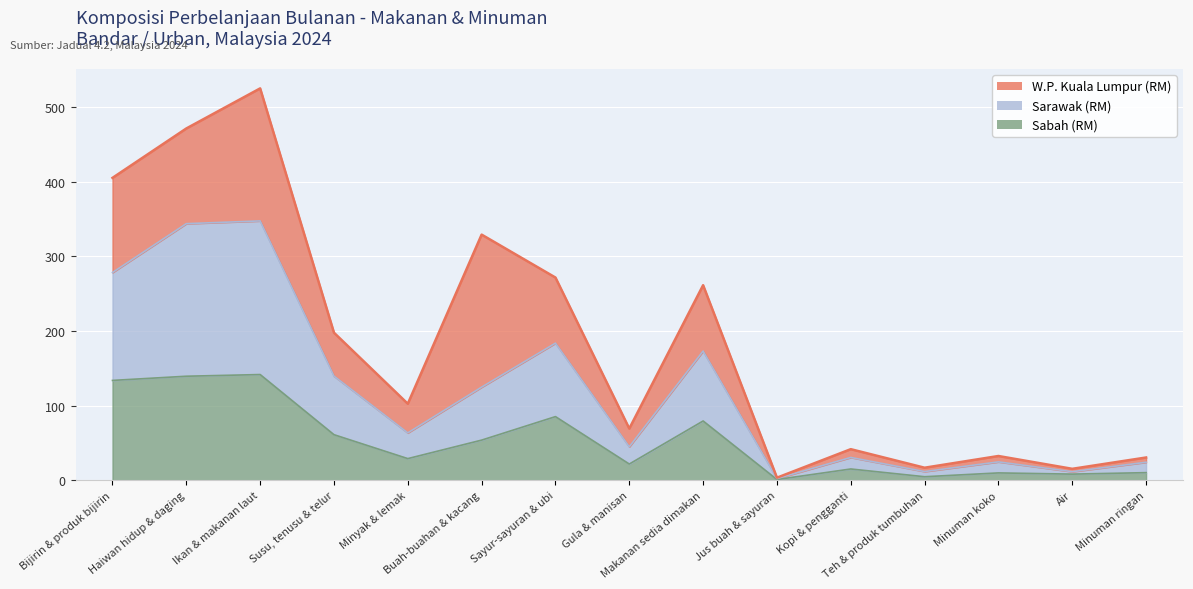

List the labels in order of Sabah (RM) value, smallest first.

Jus buah & sayuran, Teh & produk tumbuhan, Air, Minuman koko, Minuman ringan, Kopi & pengganti, Gula & manisan, Minyak & lemak, Buah-buahan & kacang, Susu, tenusu & telur, Makanan sedia dimakan, Sayur-sayuran & ubi, Bijirin & produk bijirin, Haiwan hidup & daging, Ikan & makanan laut